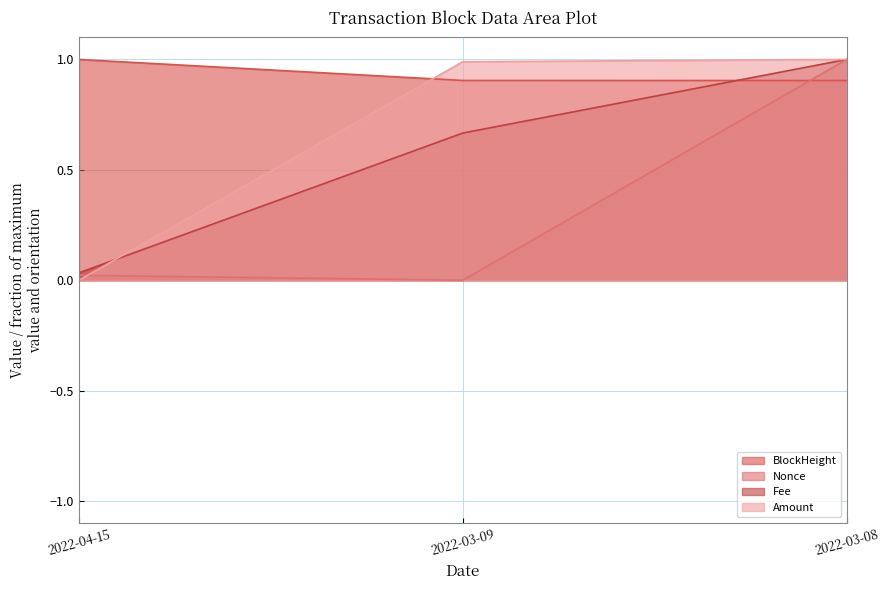

Rank the categories by Nonce line value from highest to lowest.

2022-03-08, 2022-04-15, 2022-03-09